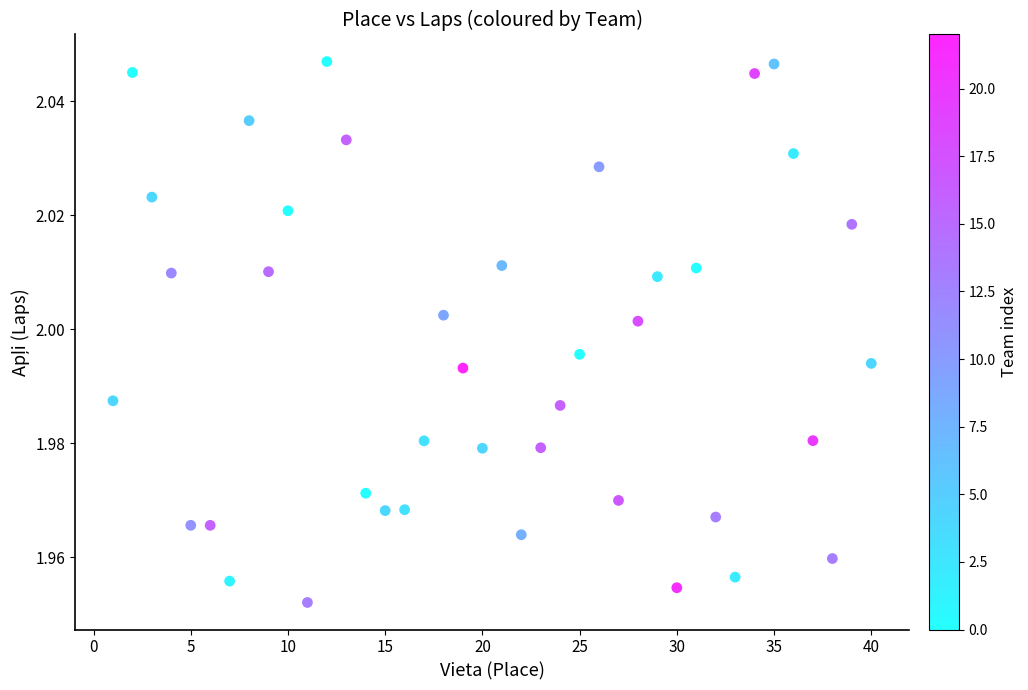

What is the range of X values (max minus min)?

39.0